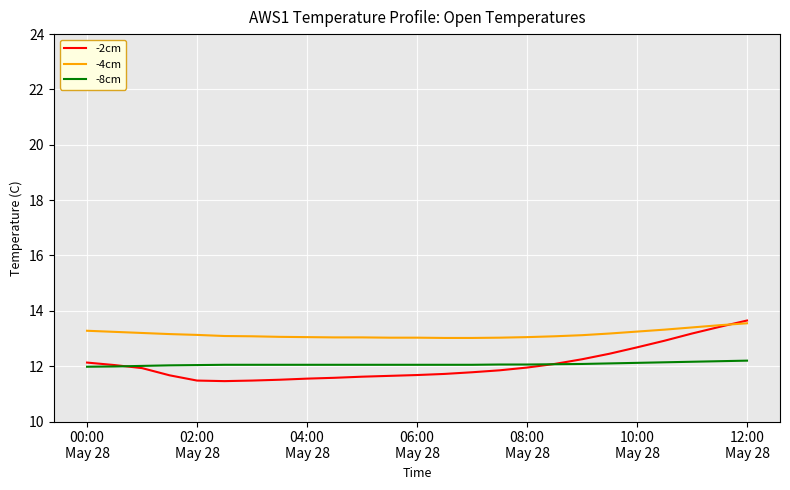

Which series has the largest total across all categories?

-4cm